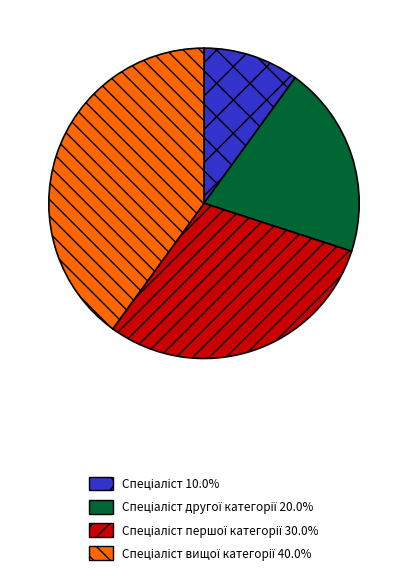

Does any single category account for the majority?

No